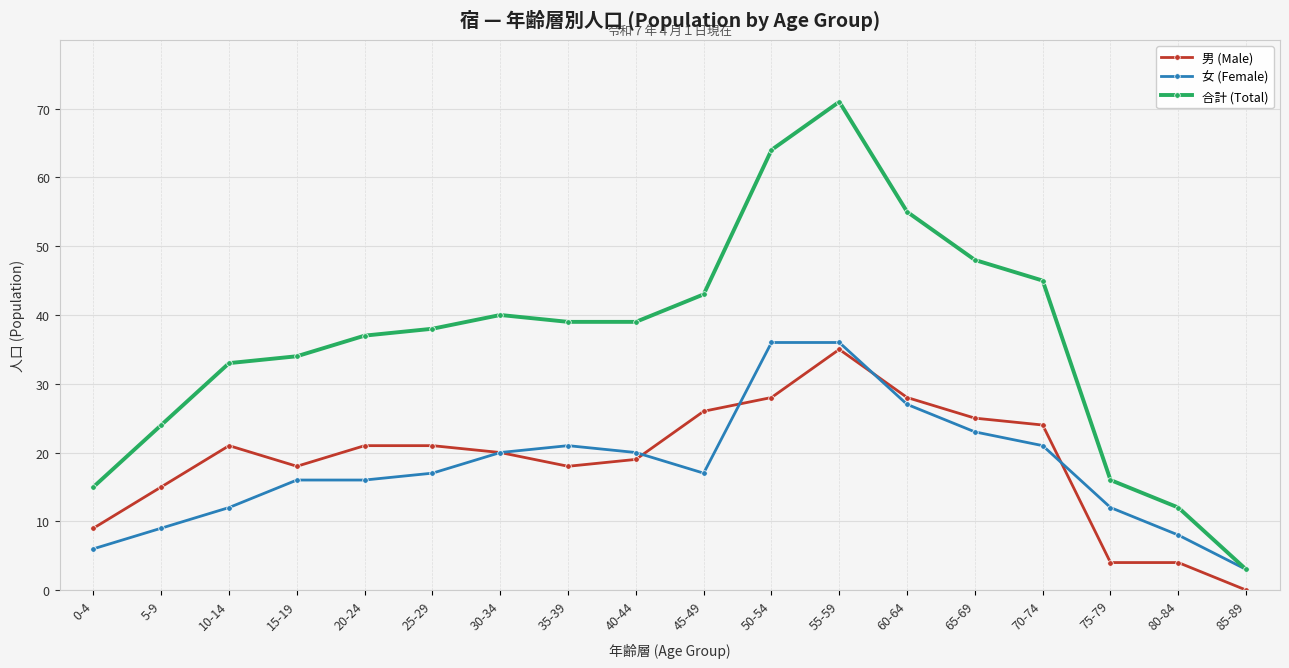

What is the sum of all 合計 (Total) values?

656